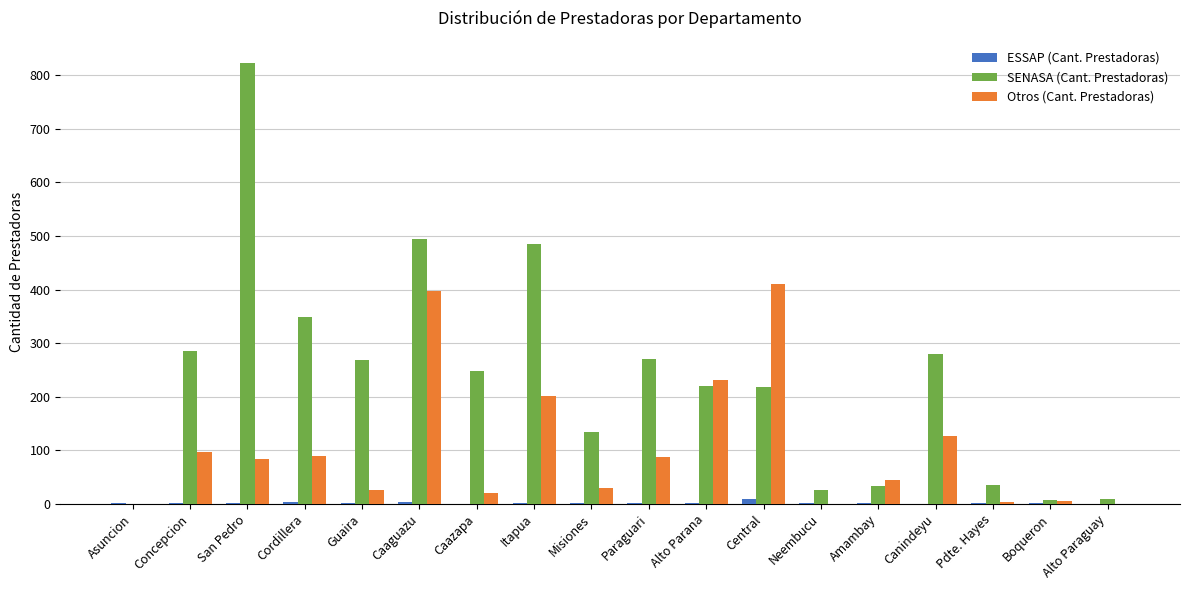

What is the greatest value displayed?

823